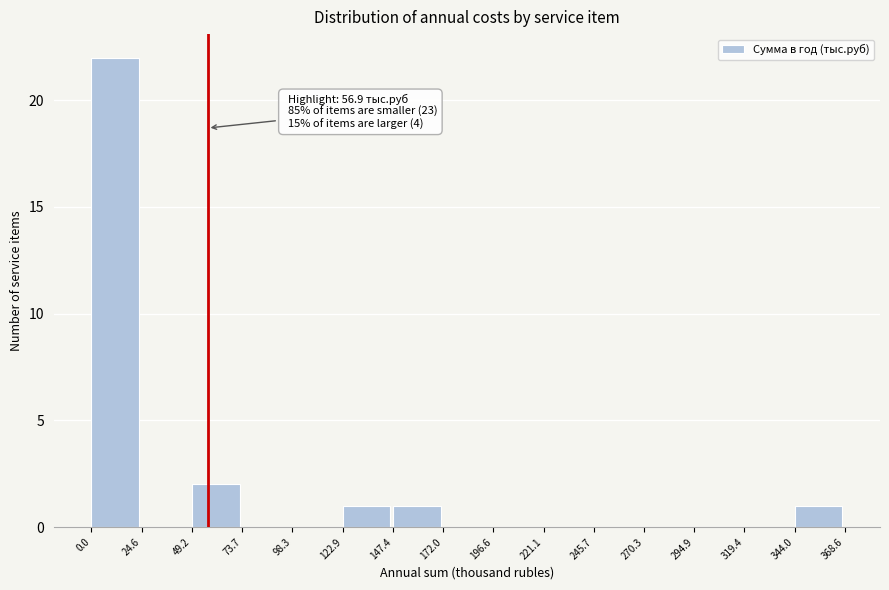

Over which range of the x-axis is the bar tallest?

0.0 to 24.6